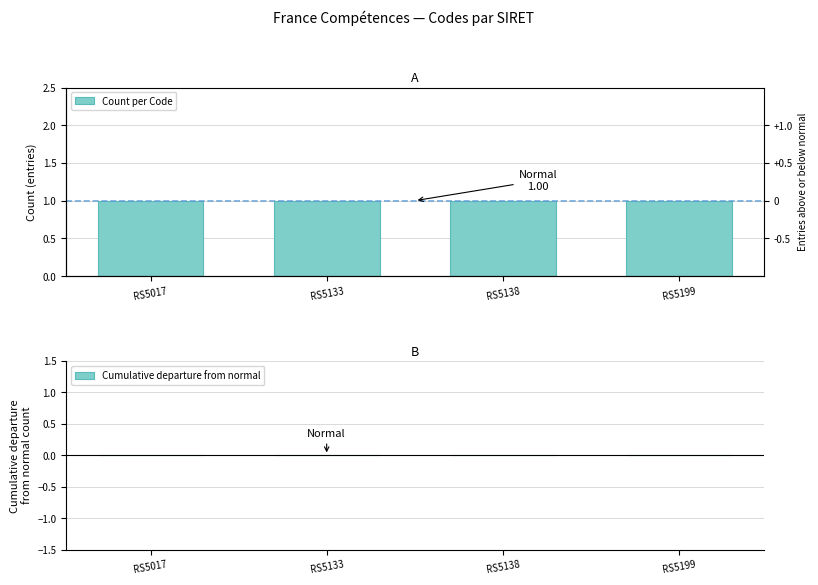

The Cumulative departure from normal series shows 0 at RS5138. True or false?

True